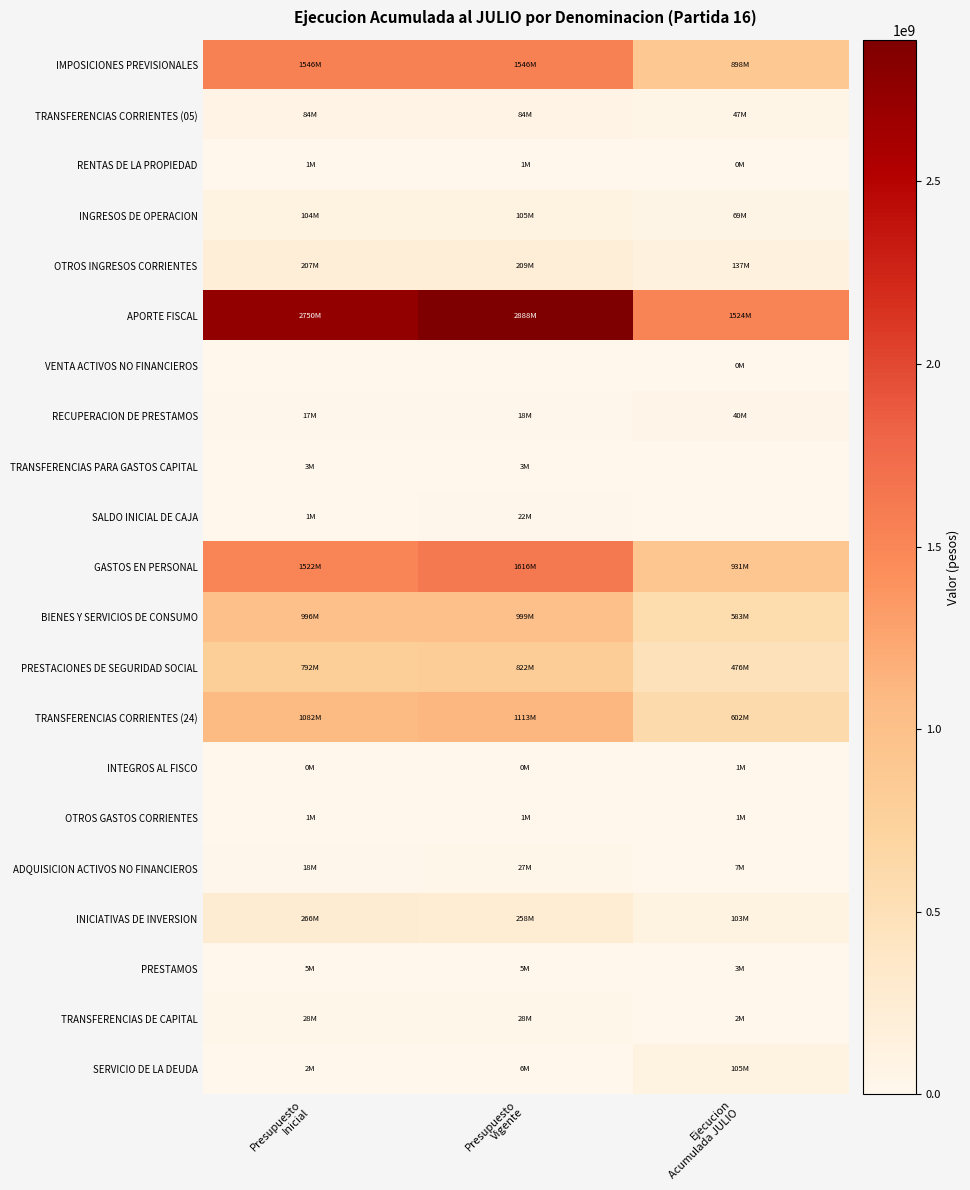

At how many categories does at least one series exceed 2697792981?

2